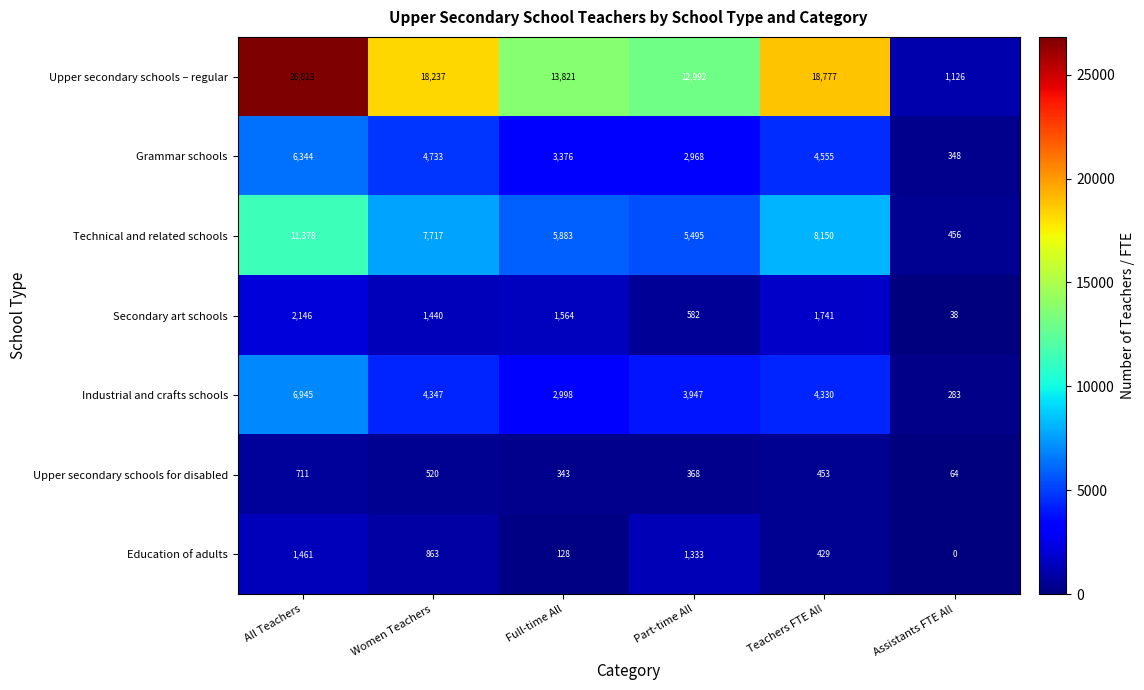

At how many categories does at least one series exceed 4459?

5